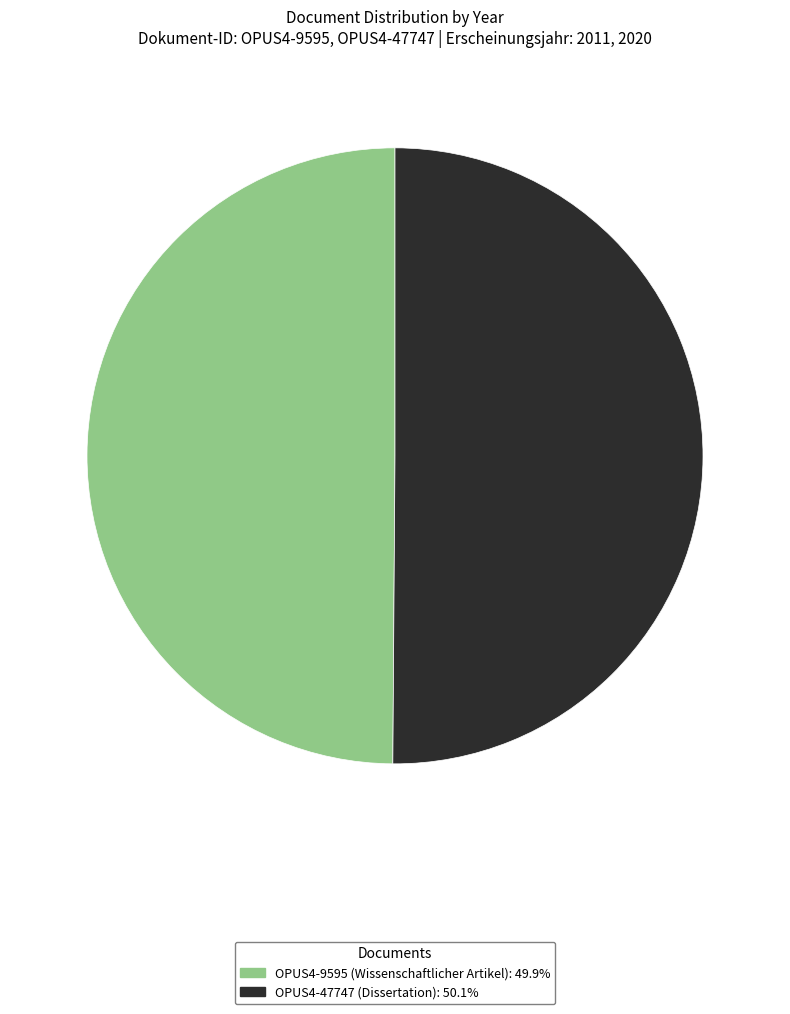

Do OPUS4-9595 and OPUS4-47747 together represent more than half of the pie?

Yes